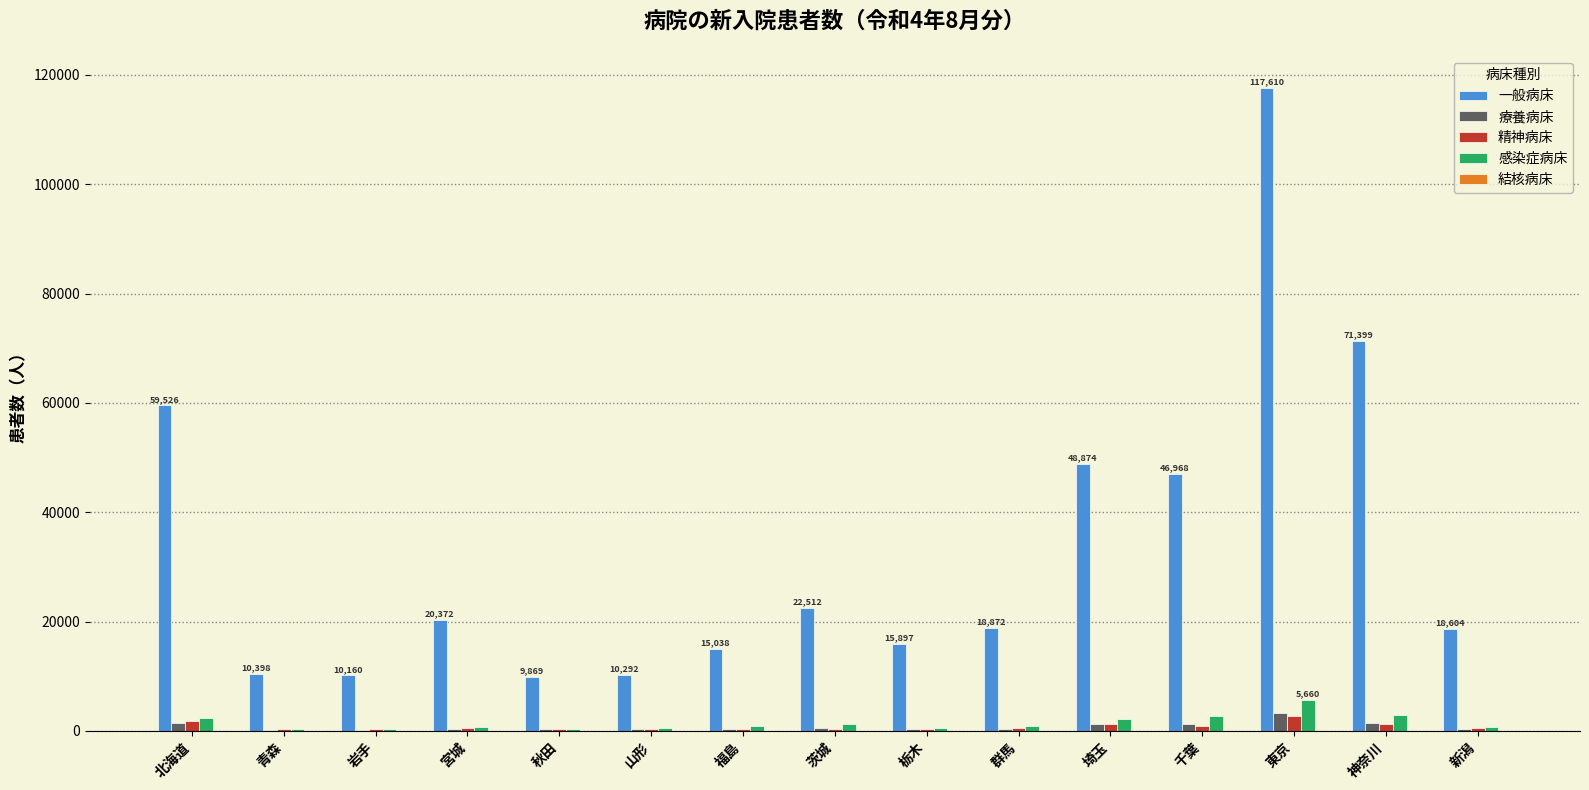

What is the greatest value displayed?

117610